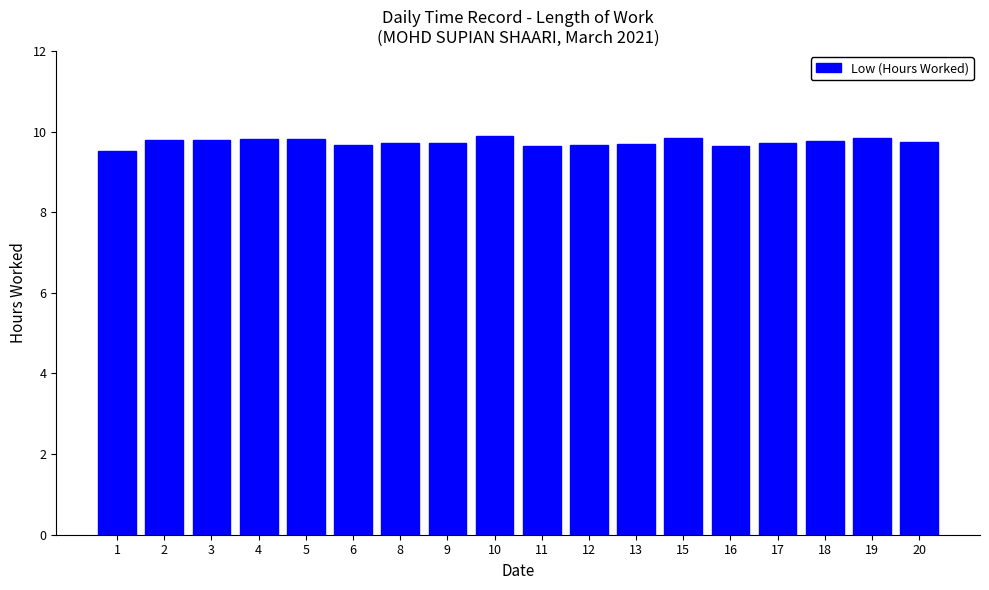

What is the smallest value displayed?

9.5